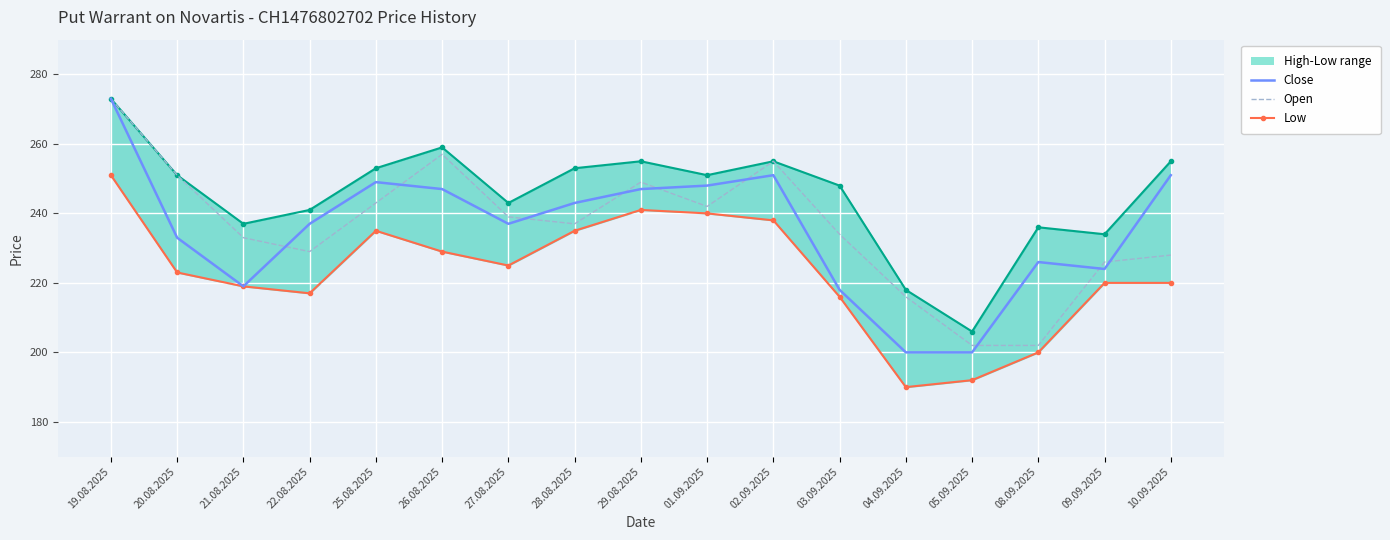

How many values in the Close series are below 237?

7